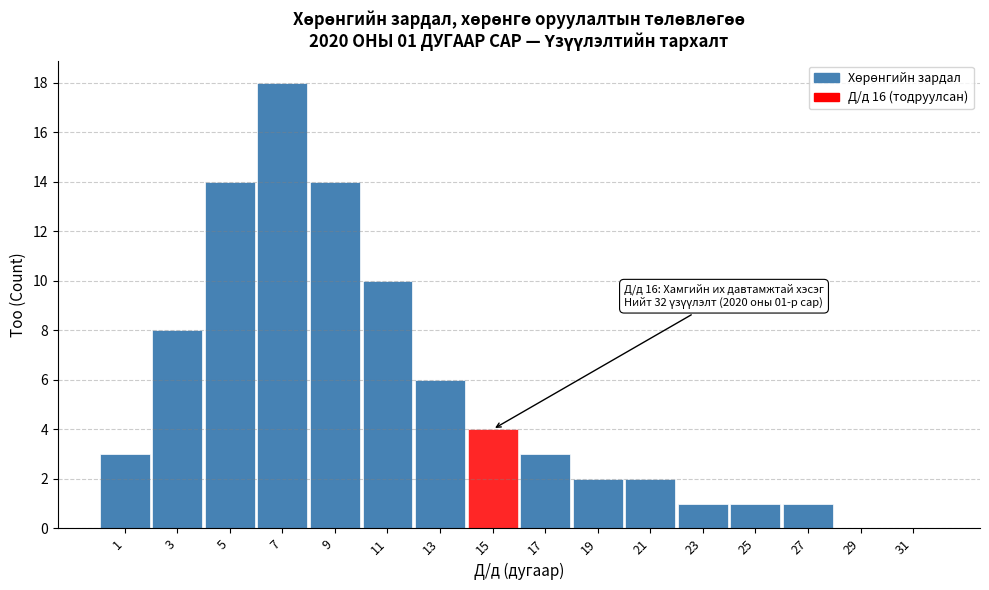

Reading left to right, what are all the values shown in this chart?

1=3	3=8	5=14	7=18	9=14	11=10	13=6	15=4	17=3	19=2	21=2	23=1	25=1	27=1	29=0	31=0